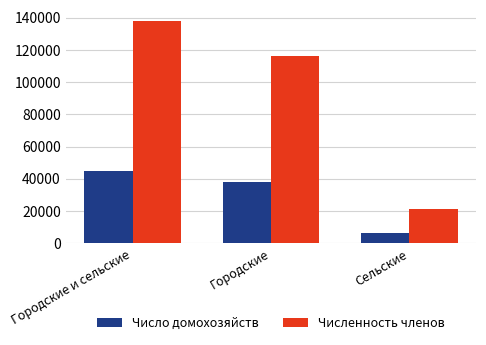

What is the label of the 2nd bar from the right?

Городские